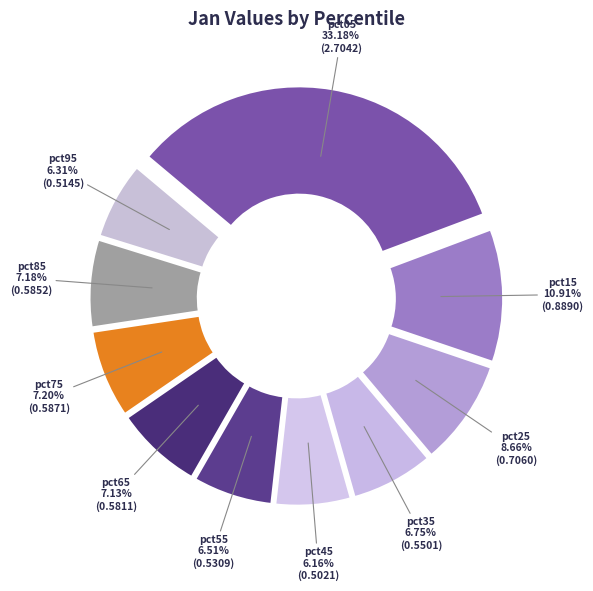

Count the number of slices in the pie.

10